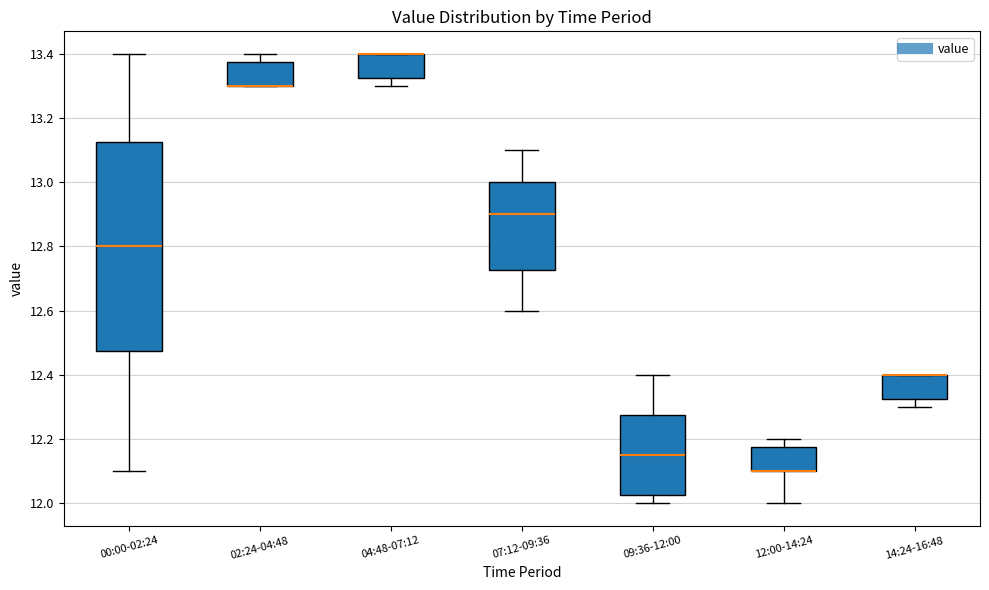

Reading left to right, transcribe this box plot: for each box, give where its median line is, the range the box spans, and where its two whiskers end, as read against the y-axis. The values are not printed on the chart, so give them approximately, as read against the axis.

00:00-02:24: median 12.80, box 12.48 to 13.12, whiskers 12.10 to 13.40
02:24-04:48: median 13.30 (drawn on the box's lower edge), box 13.30 to 13.38, whiskers 13.30 to 13.40
04:48-07:12: median 13.40 (drawn on the box's upper edge), box 13.32 to 13.40, whiskers 13.30 to 13.40
07:12-09:36: median 12.90, box 12.72 to 13.00, whiskers 12.60 to 13.10
09:36-12:00: median 12.16, box 12.02 to 12.28, whiskers 12.00 to 12.40
12:00-14:24: median 12.10 (drawn on the box's lower edge), box 12.10 to 12.18, whiskers 12.00 to 12.20
14:24-16:48: median 12.40 (drawn on the box's upper edge), box 12.32 to 12.40, whiskers 12.30 to 12.40